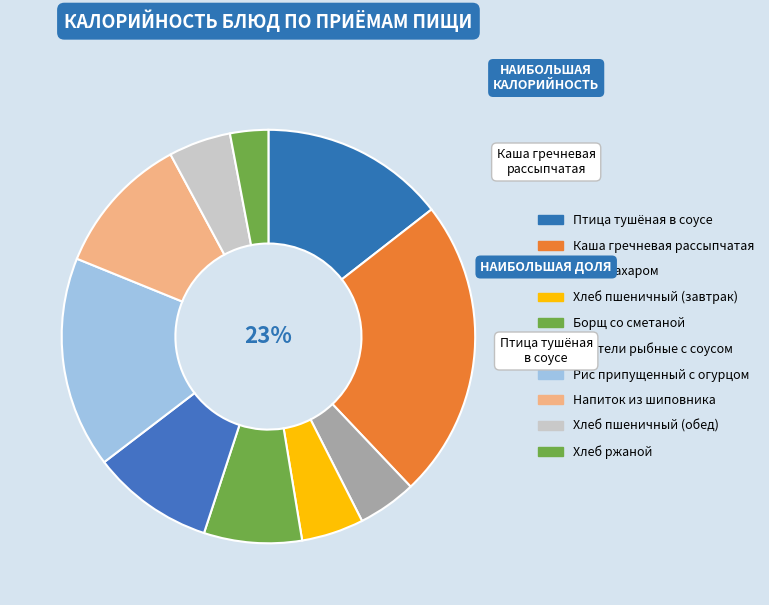

Which slice is the largest?

Каша гречневая рассыпчатая